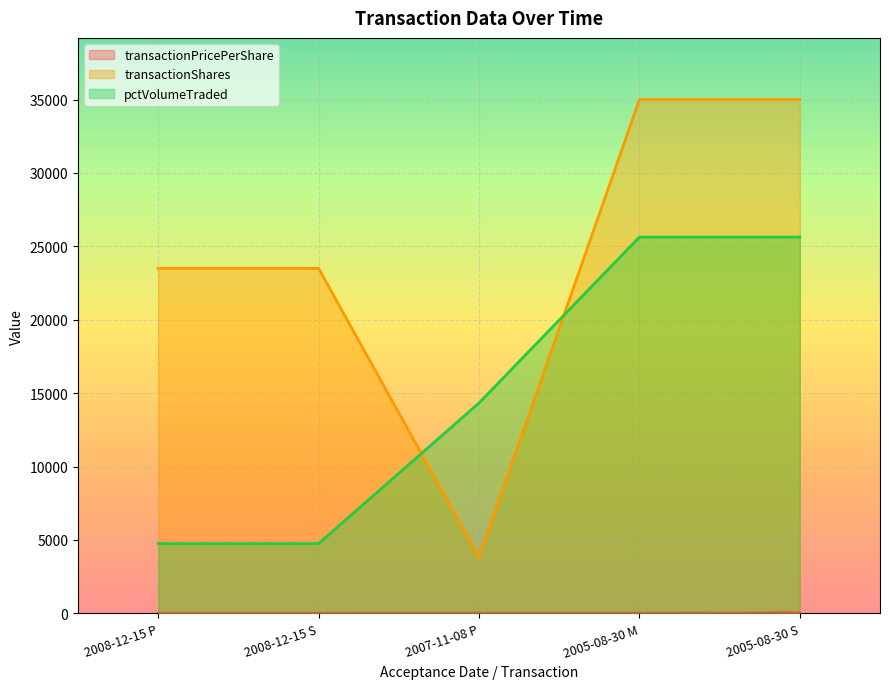

Rank the series at 2007-11-08 P from lowest to highest value.

transactionPricePerShare, transactionShares, pctVolumeTraded